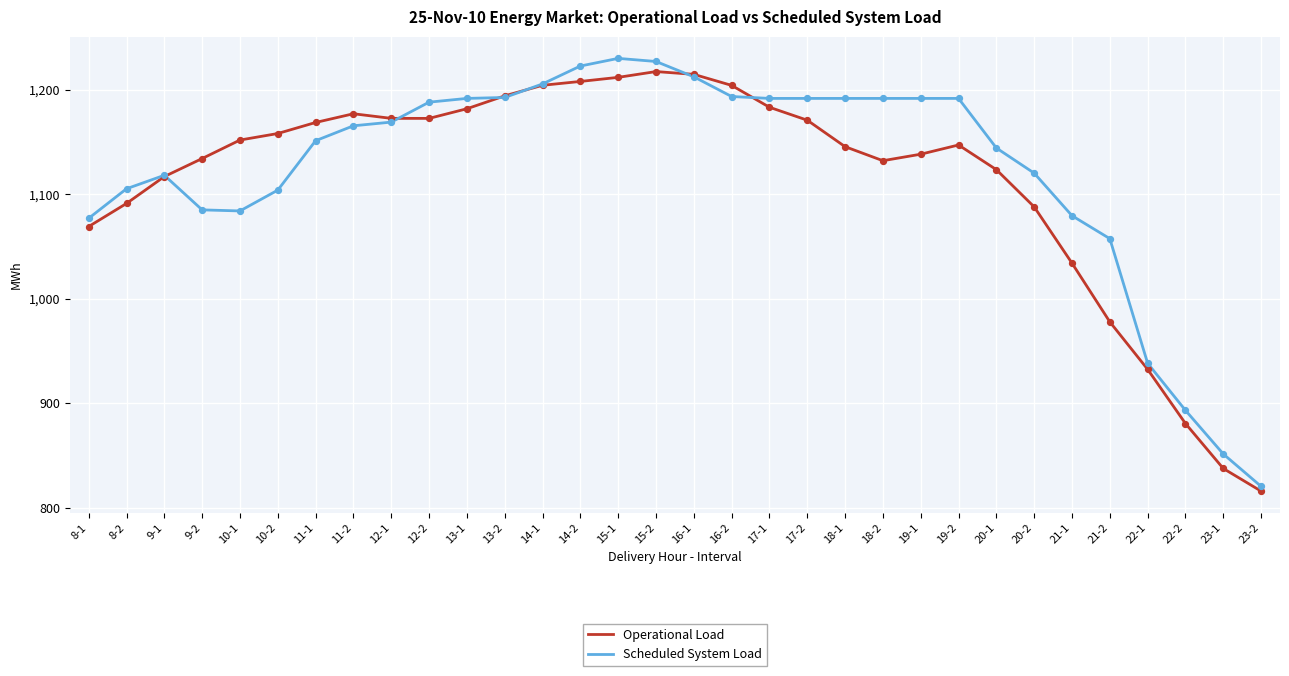

Is the value of Scheduled System Load at 10-2 greater than the value of Operational Load at 15-1?

No